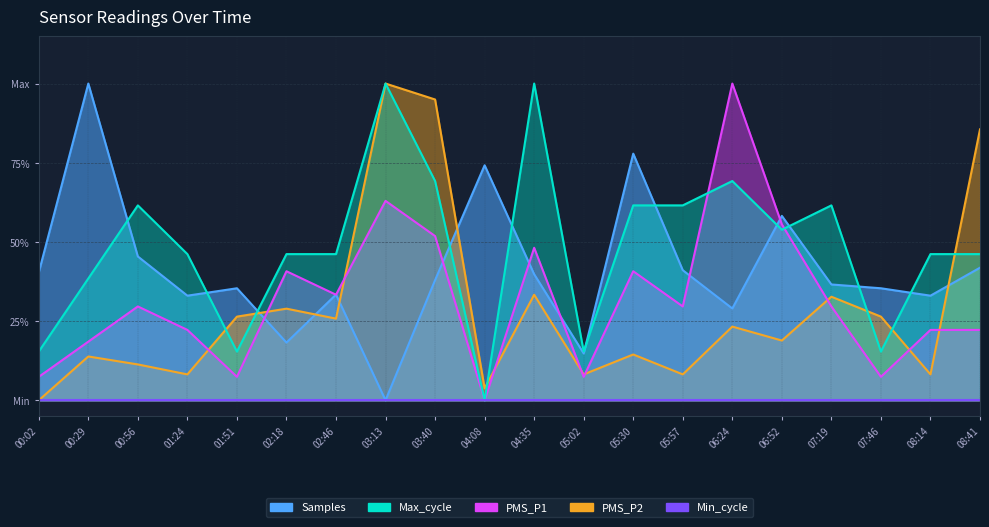

What is the label of the 19th point from the right?

00:29